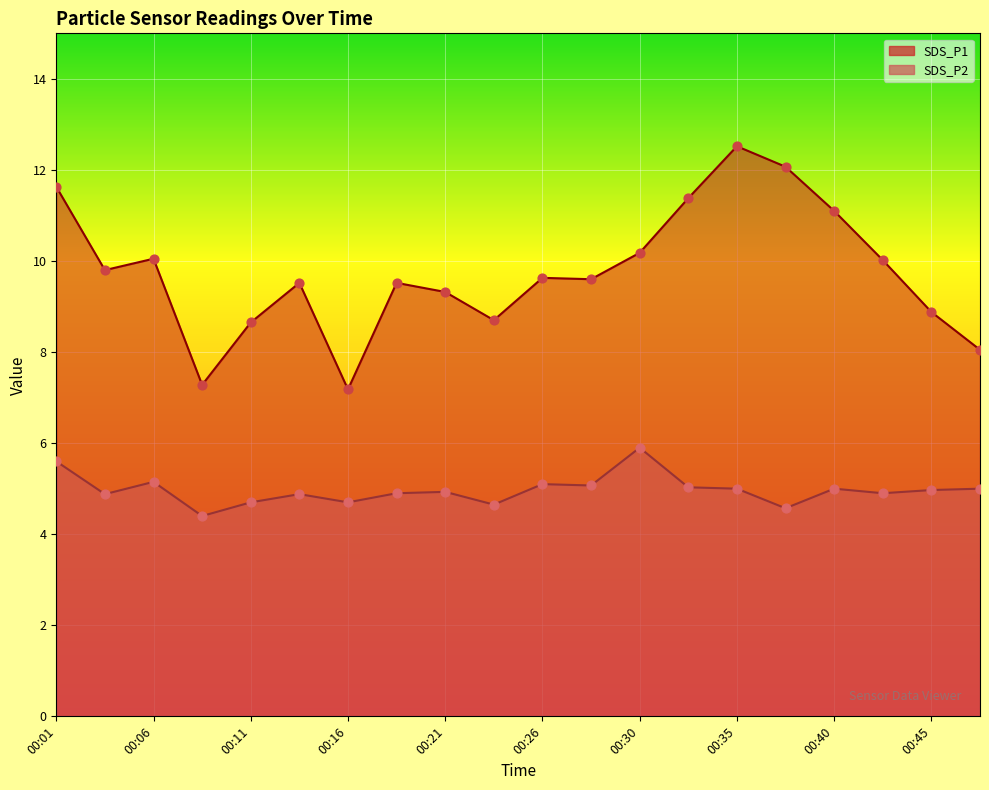

Which series reaches the minimum Y coordinate?

SDS_P2